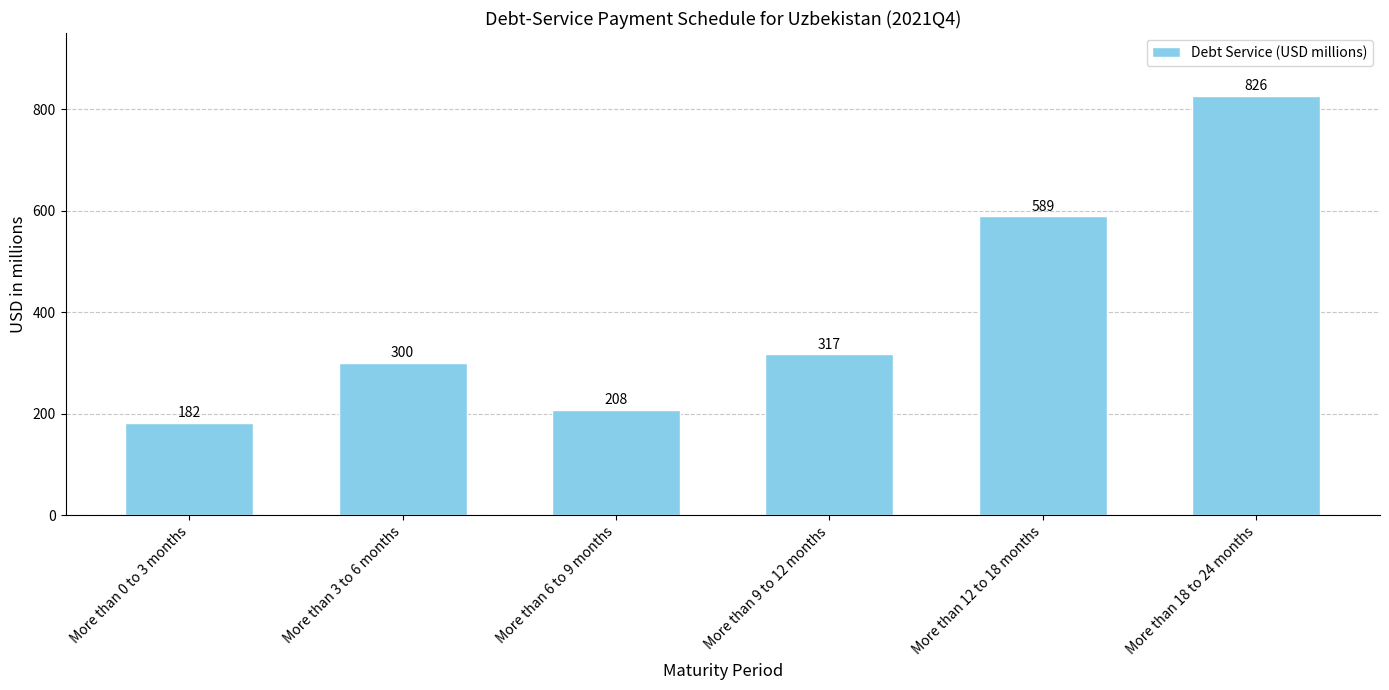

Approximately how many times larger is the value at More than 12 to 18 months compared to More than 18 to 24 months?

0.7